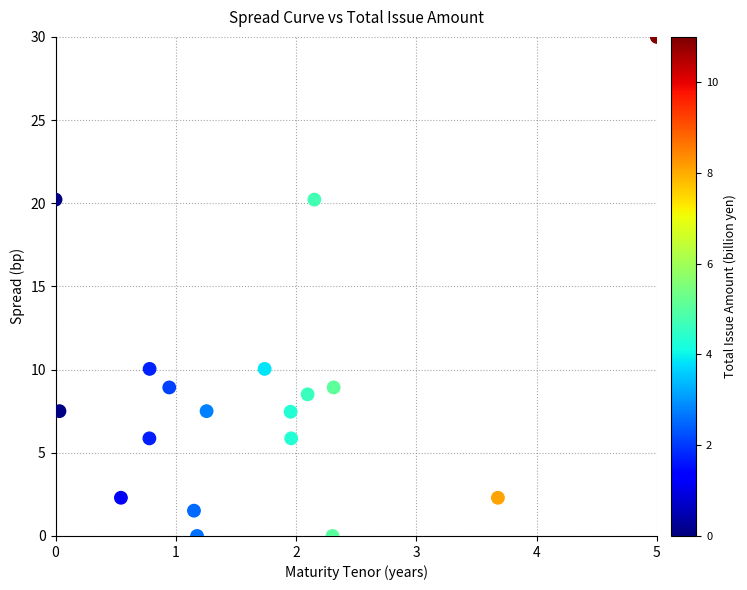

What is the range of Y values (max minus min)?

30.0